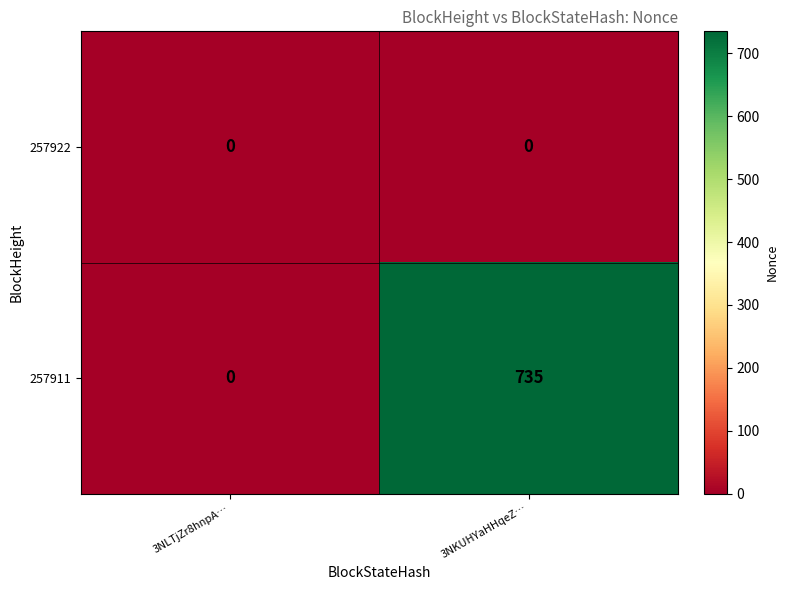

How many series are shown in this chart?

2